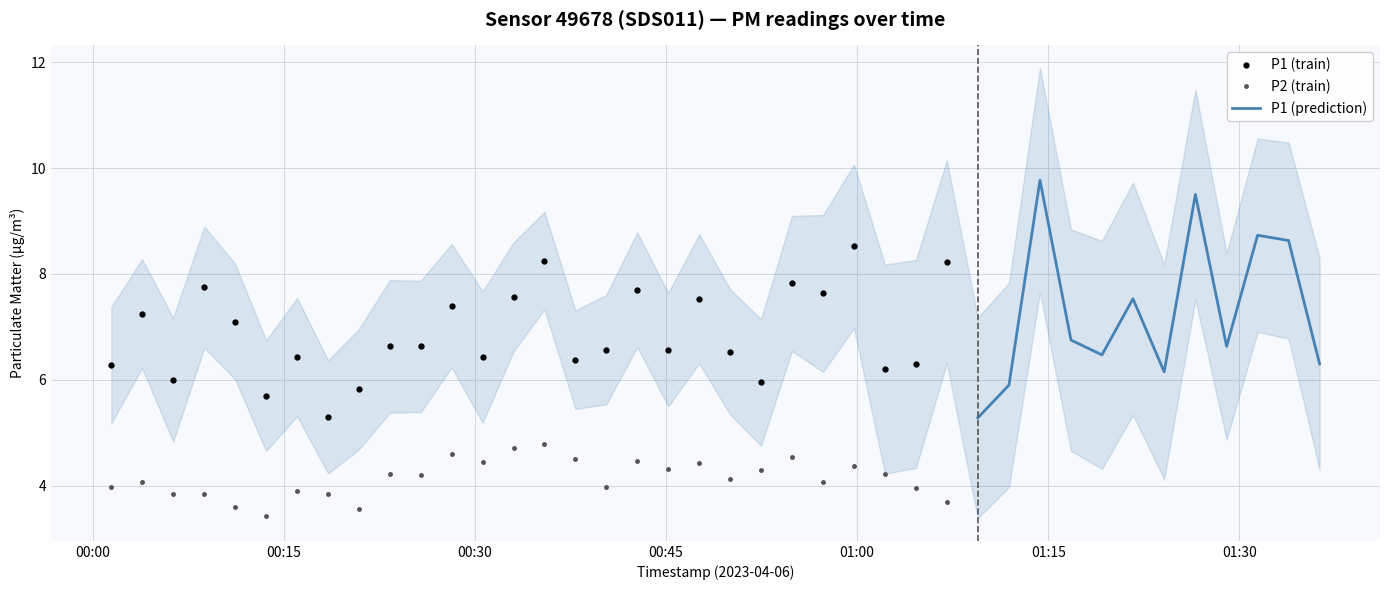

True or false: P1 and P2 cross at least once.

False